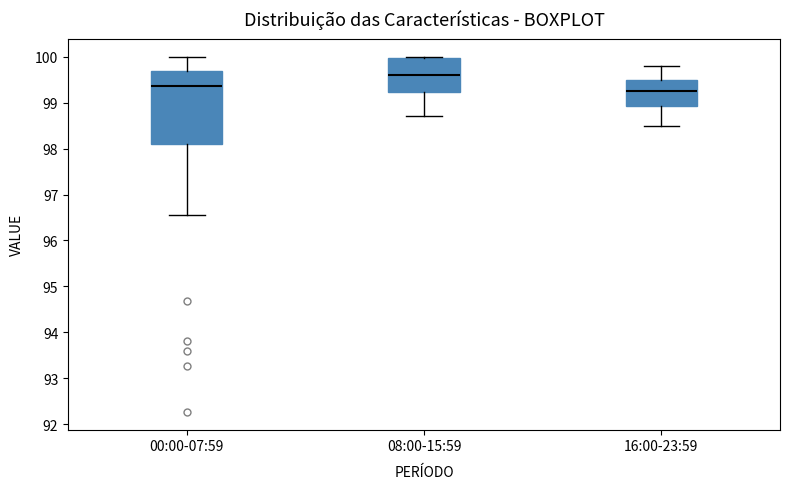

Reading left to right, read every box against the y-axis: the position of its median line, the range the box covers, and the ends of its whiskers. The values are not printed on the chart, so give them approximately, as read against the axis.

00:00-07:59: median 99.4, box 98.1 to 99.7, whiskers 96.6 to 100.0
08:00-15:59: median 99.6, box 99.2 to 100.0, whiskers 98.7 to 100.0
16:00-23:59: median 99.3, box 98.9 to 99.5, whiskers 98.5 to 99.8